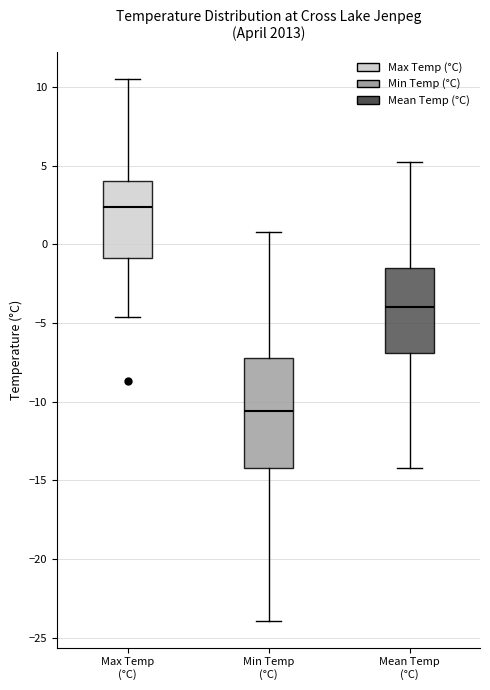

Where is the upper edge of the box for Min Temp (°C) on the y-axis? The values are not printed on the chart, so give them approximately, as read against the axis.

-7.0